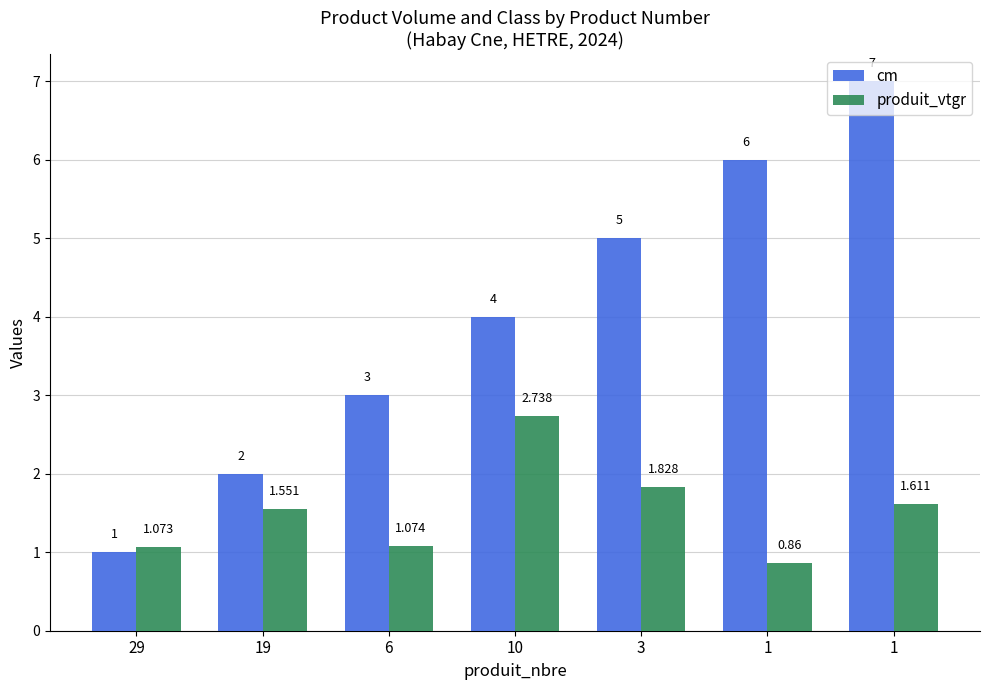

What is the sum of all cm values?

28.0